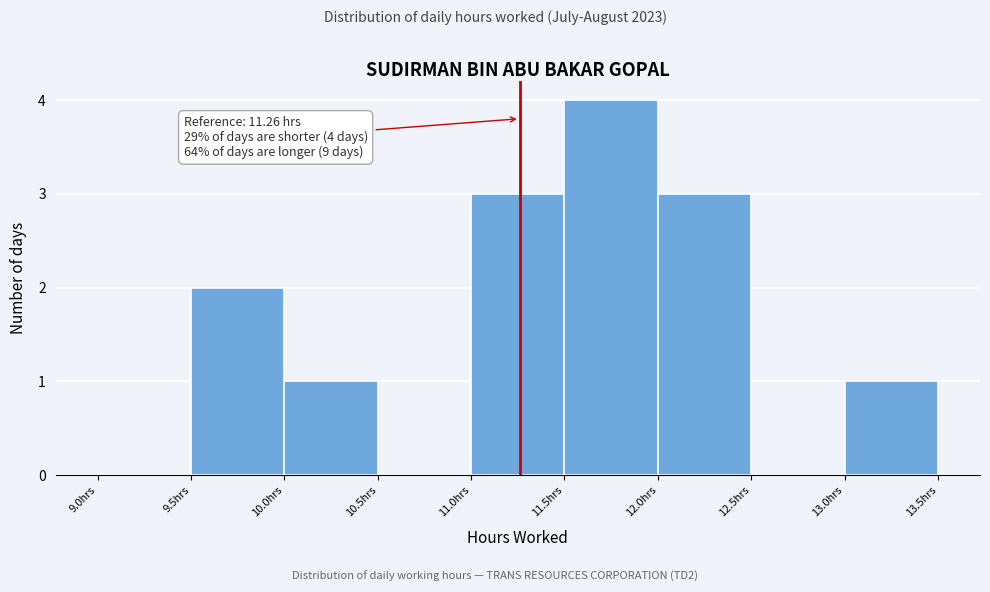

Over which range of the x-axis is the bar tallest?

11.5 to 12.0